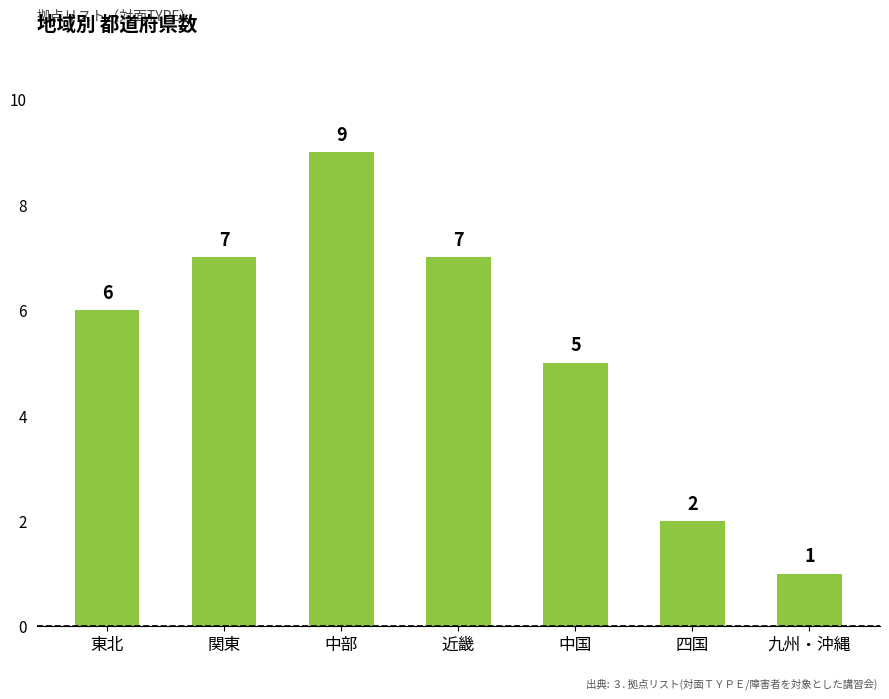

Which label corresponds to the smallest value in the chart?

九州・沖縄